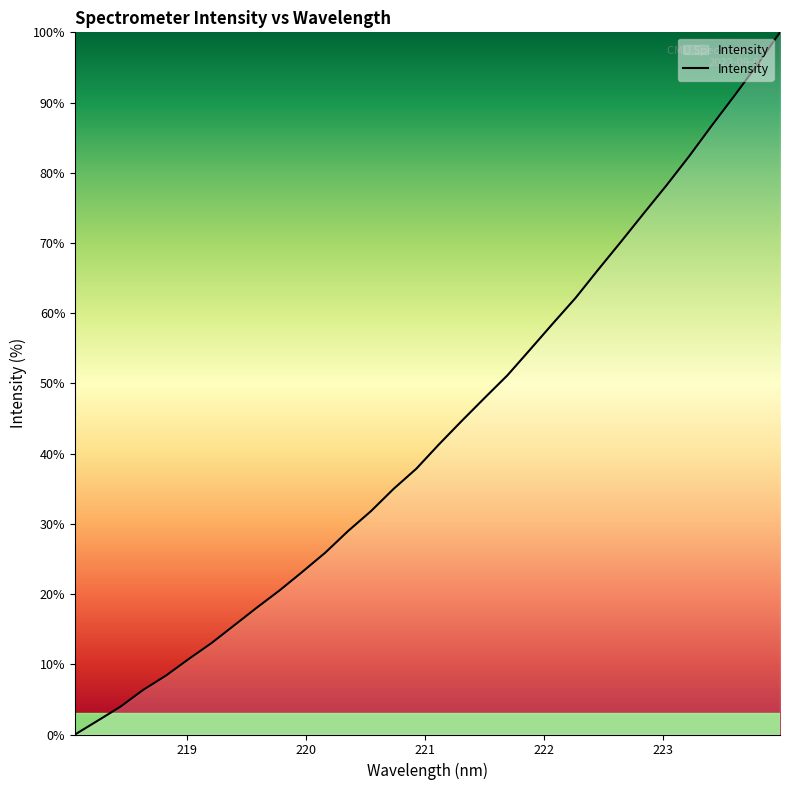

What is the greatest value displayed?

100.0